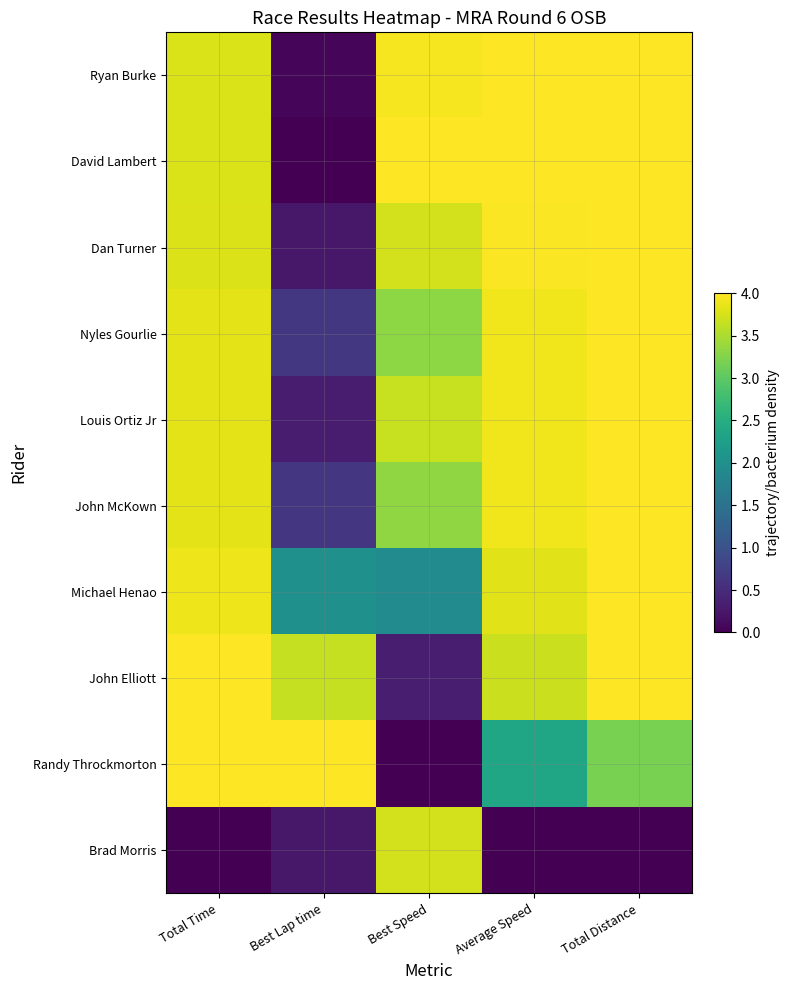

What is the difference between the highest and lowest values at Total Distance?

4.0